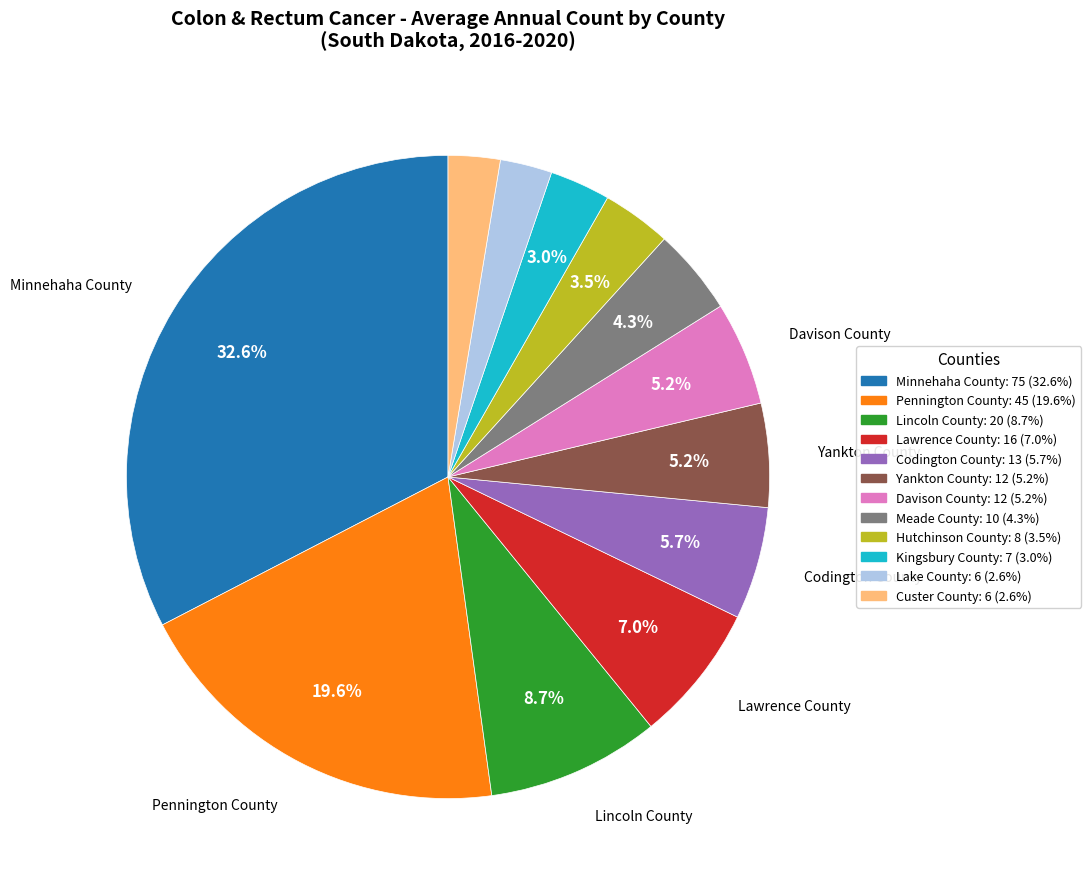

To the nearest percent, what portion does Davison County represent?

5%